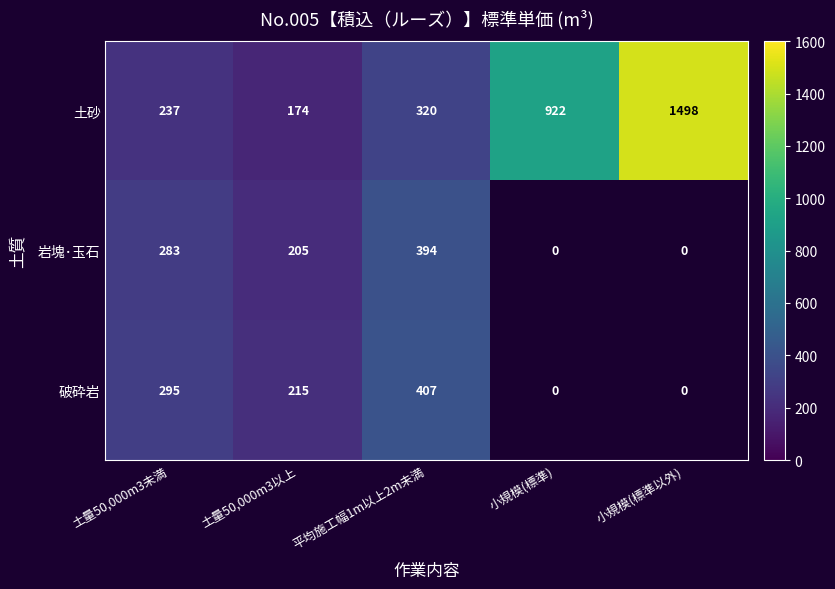

Reading left to right, extract all data points from this chart.

土砂: 土量50,000m3未満=237	土量50,000m3以上=174	平均施工幅1m以上2m未満=320	小規模(標準)=922	小規模(標準以外)=1498
岩塊･玉石: 土量50,000m3未満=283	土量50,000m3以上=205	平均施工幅1m以上2m未満=394	小規模(標準)=0	小規模(標準以外)=0
破砕岩: 土量50,000m3未満=295	土量50,000m3以上=215	平均施工幅1m以上2m未満=407	小規模(標準)=0	小規模(標準以外)=0